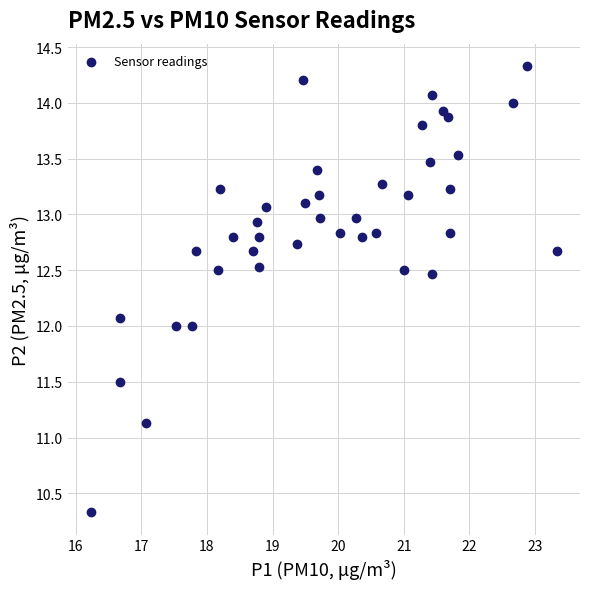

What is the range of Y values (max minus min)?

4.0